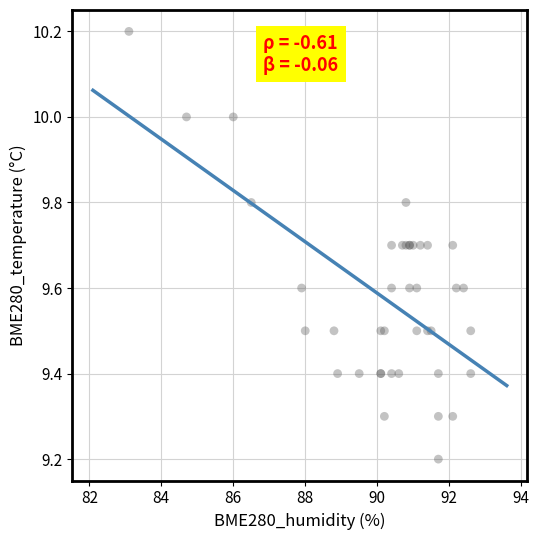

What Y value in the scatter plot is closest to 9?

9.2